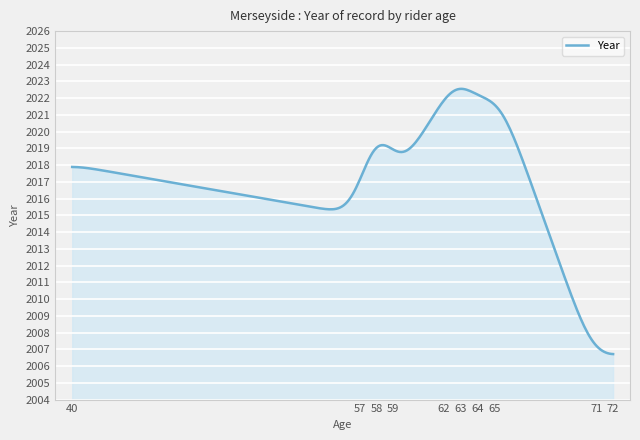

True or false: there are more than 1 points higher than both neighbors.

True